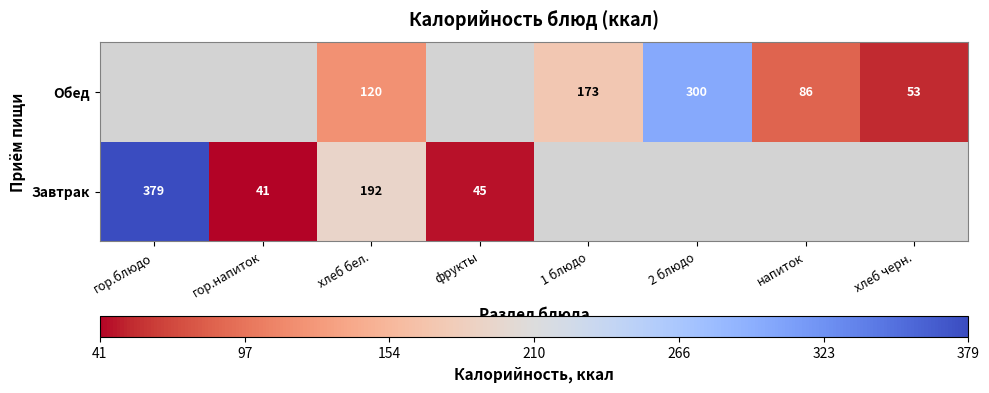

What is the spread (max minus min) of values at хлеб бел.?

72